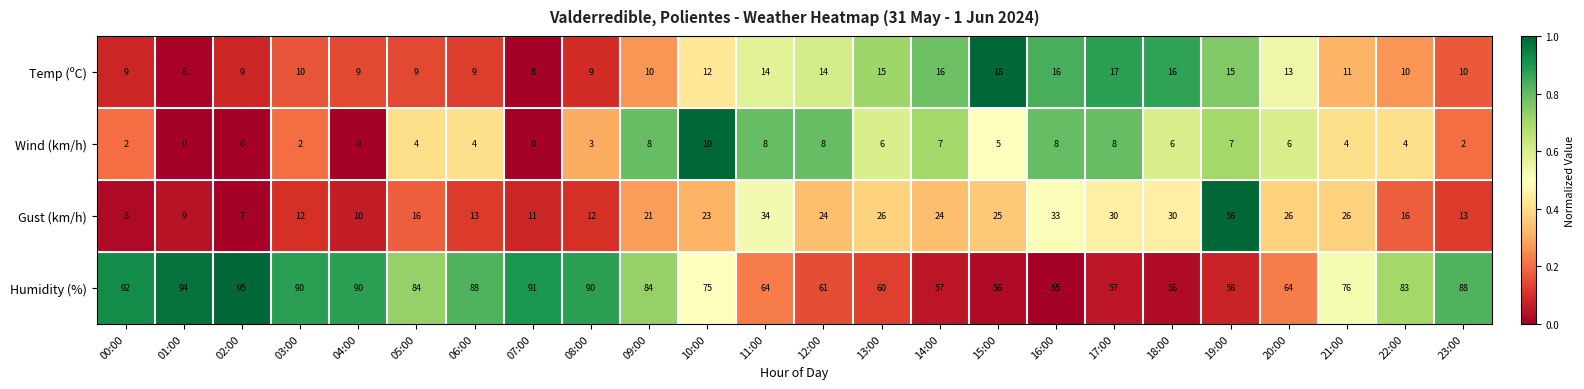

Rank the series by their maximum value, from lowest to highest.

Wind (km/h), Temp (ºC), Gust (km/h), Humidity (%)